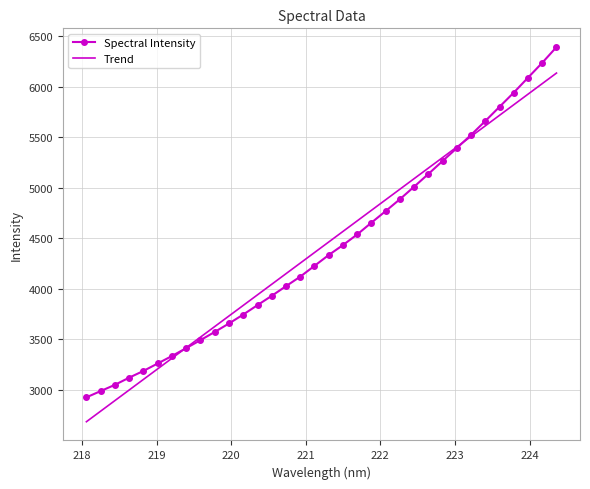

Which series has the largest range (max minus min)?

Spectral Intensity